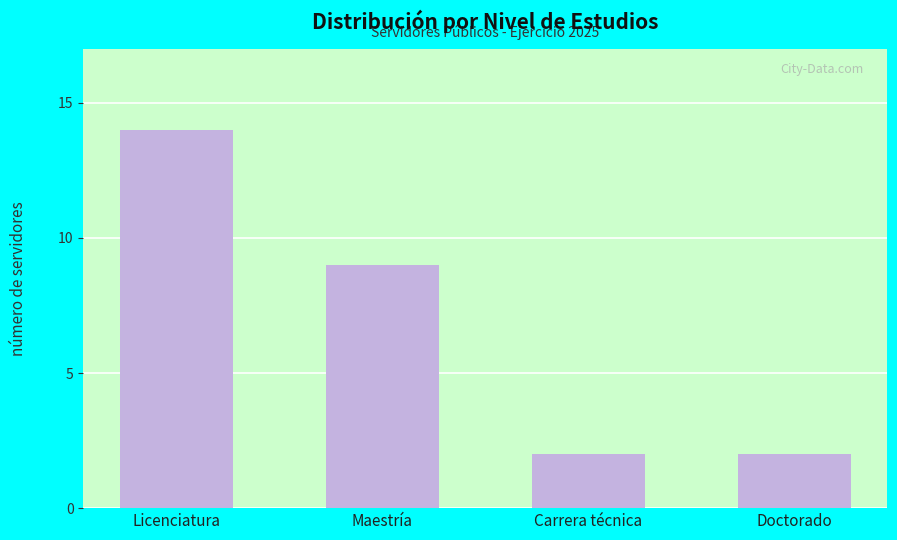

True or false: the data shows 2 at Carrera técnica.

True